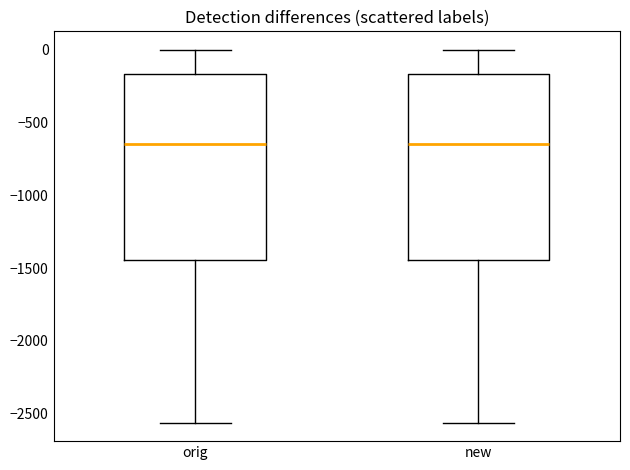

Where does the median line of the box for orig sit on the y-axis? The values are not printed on the chart, so give them approximately, as read against the axis.

-650